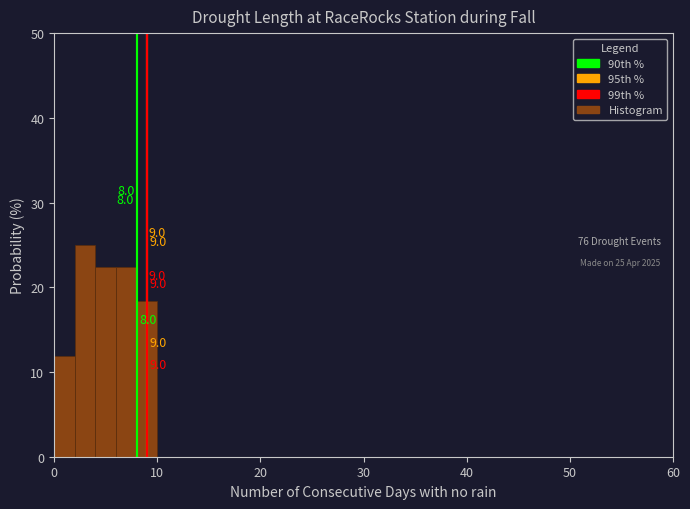

Read against the x-axis, roughly where is the centre of the tallest bar?

3